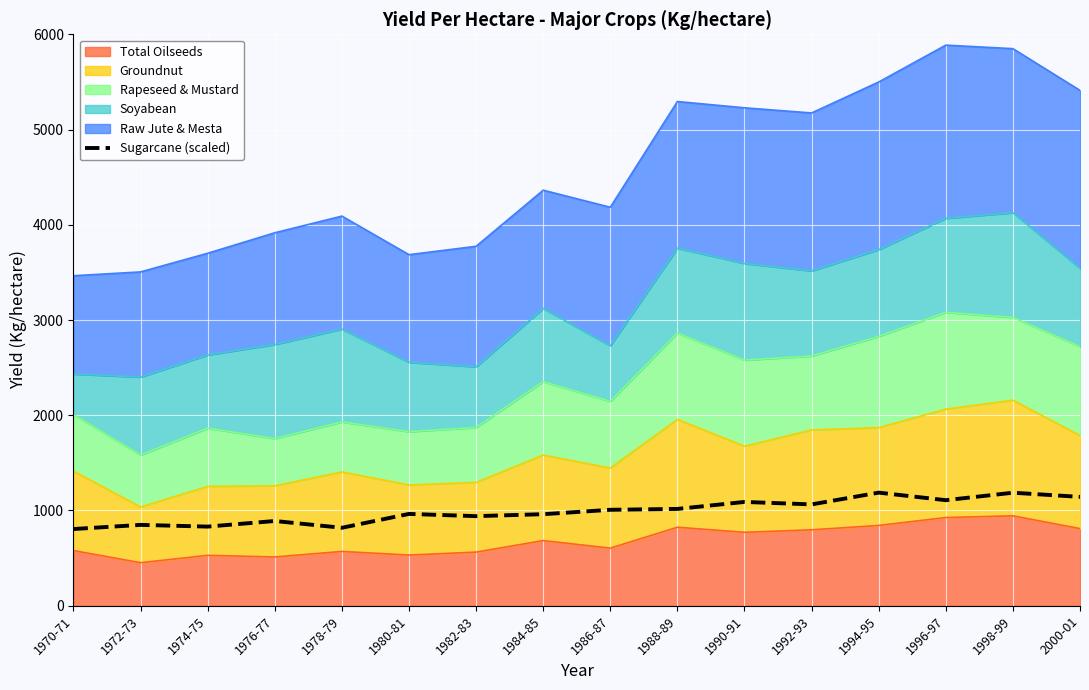

Reading left to right, extract all data points from this chart.

1970-71=805.4	1972-73=848.9	1974-75=830.9	1976-77=889.7	1978-79=818.6	1980-81=964.1	1982-83=940.7	1984-85=961.2	1986-87=1007.4	1988-89=1016.5	1990-91=1089.9	1992-93=1064.0	1994-95=1187.6	1996-97=1108.3	1998-99=1186.7	2000-01=1143.0